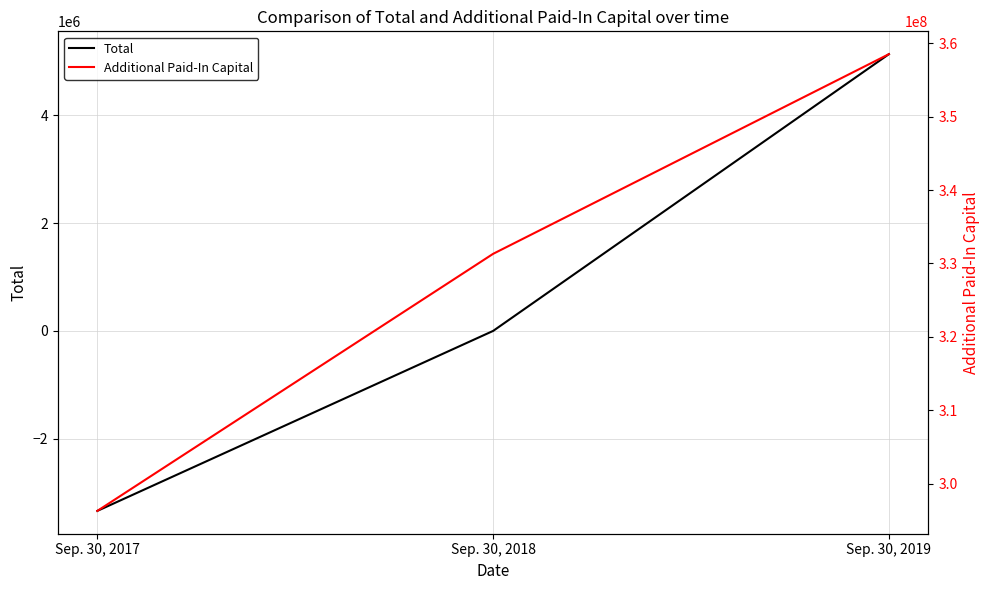

Reading right to left, what are all the values shown in this chart?

Total: 5133667	916	-3336977
Additional Paid-In Capital: 358507603	331312184	296298401